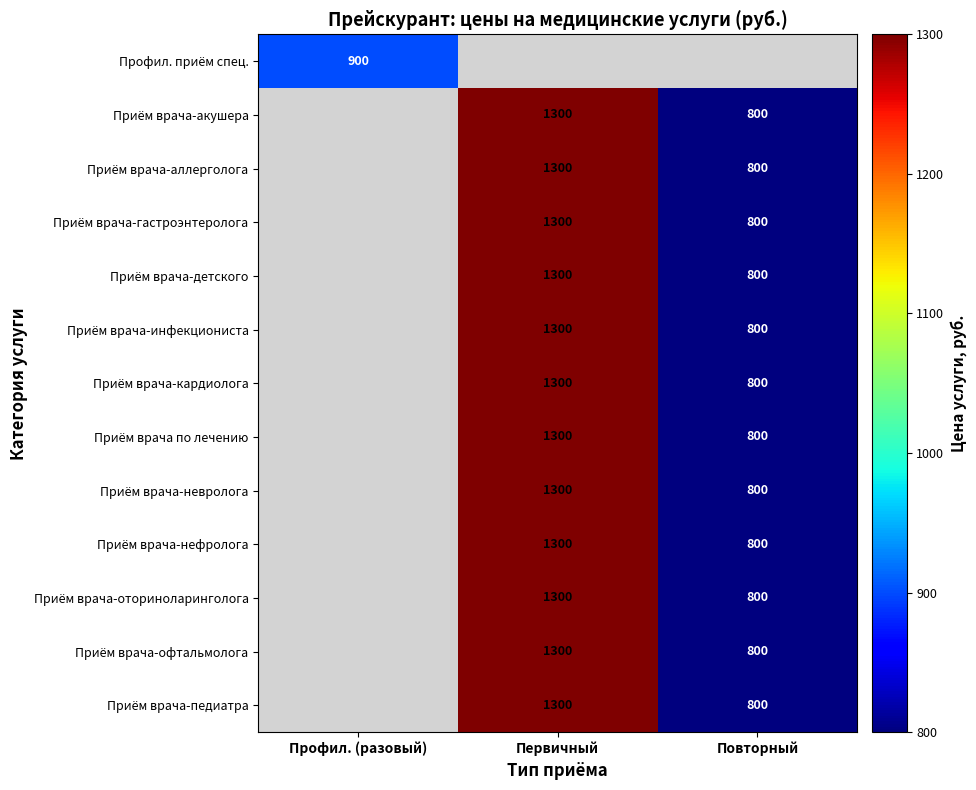

The value of Приём врача-кардиолога at Первичный is 1300. True or false?

True